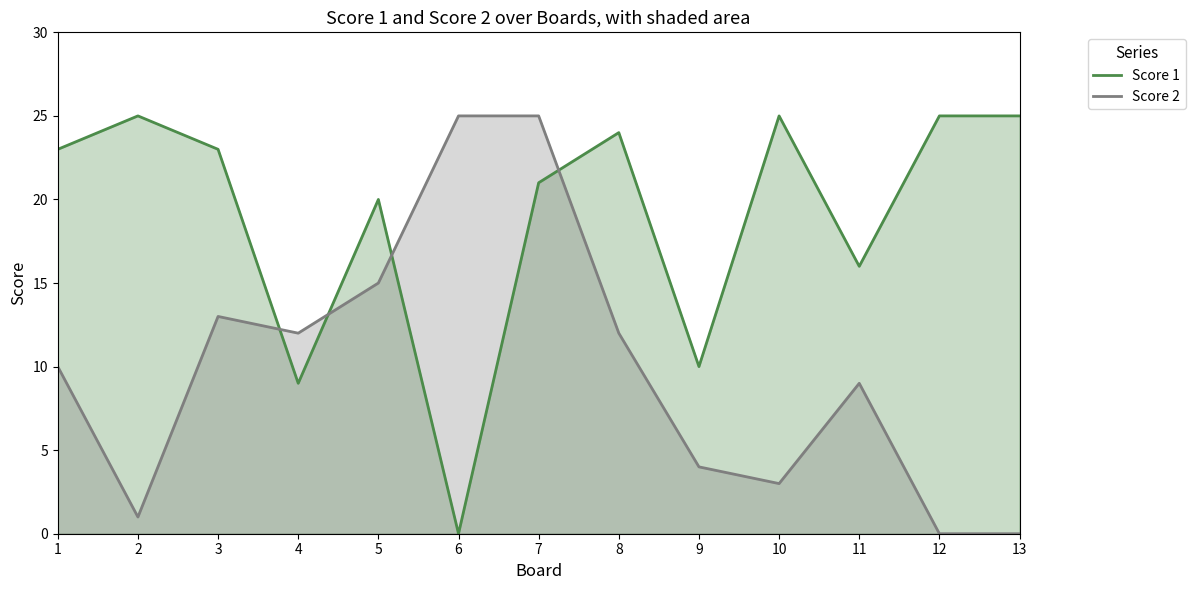

True or false: Score 1 has more than 2 points higher than both neighbors.

True